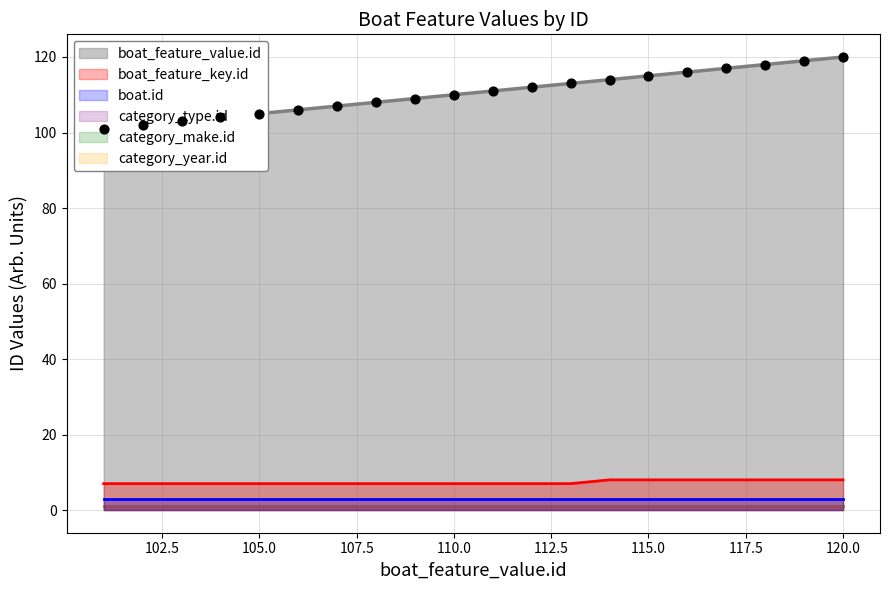

Which series has the largest Y range (max minus min)?

boat_feature_value.id